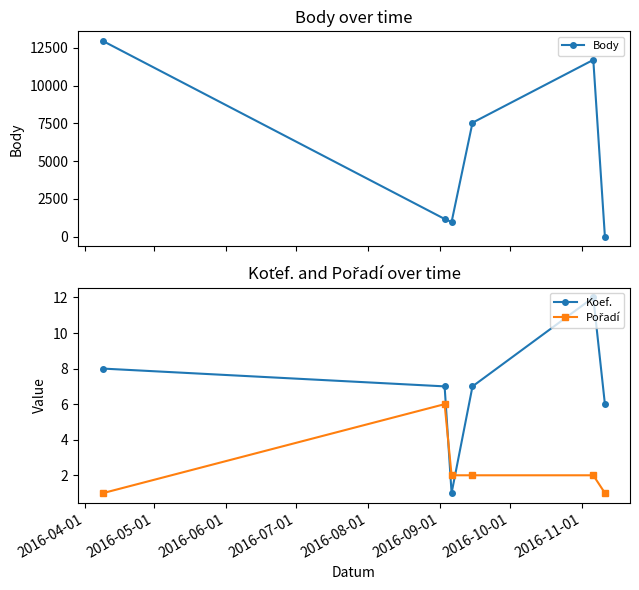

True or false: Koef. has more than 1 points higher than both neighbors.

False